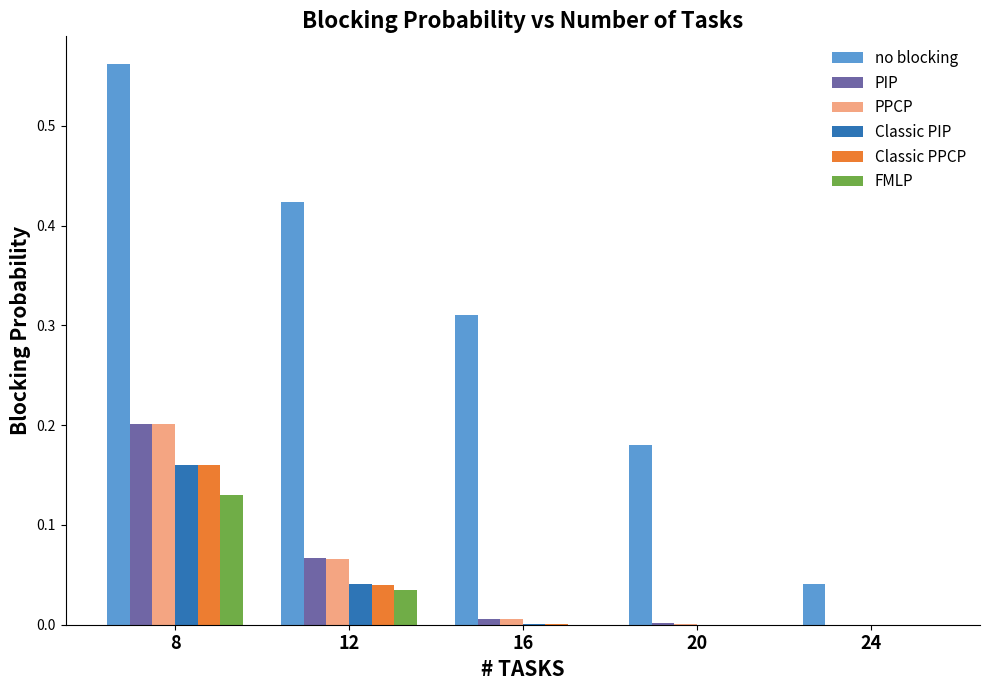

The Classic PIP series shows 0.0 at 16. True or false?

True